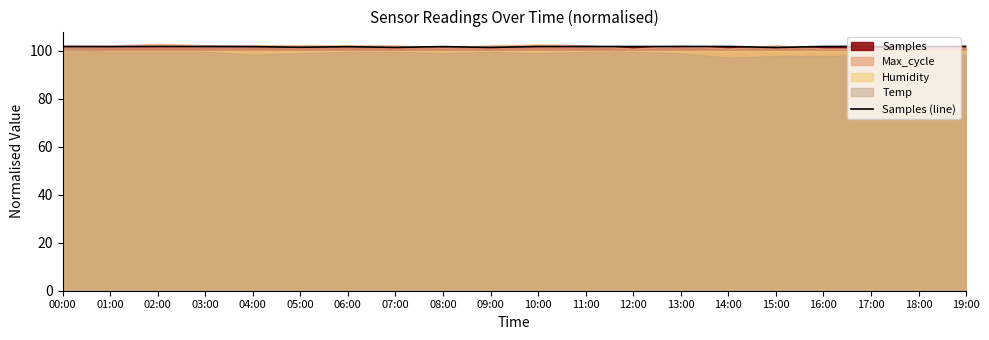

Rank the categories by value from lowest to highest.

15:00, 09:00, 07:00, 05:00, 06:00, 08:00, 04:00, 01:00, 18:00, 00:00, 12:00, 10:00, 03:00, 11:00, 19:00, 02:00, 14:00, 17:00, 16:00, 13:00